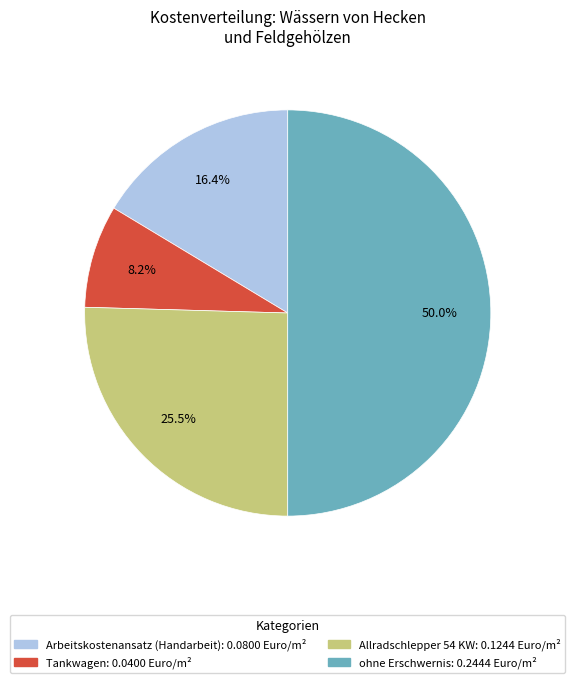

What percentage is the Arbeitskostenansatz (Handarbeit) slice, to the nearest percent?

16%